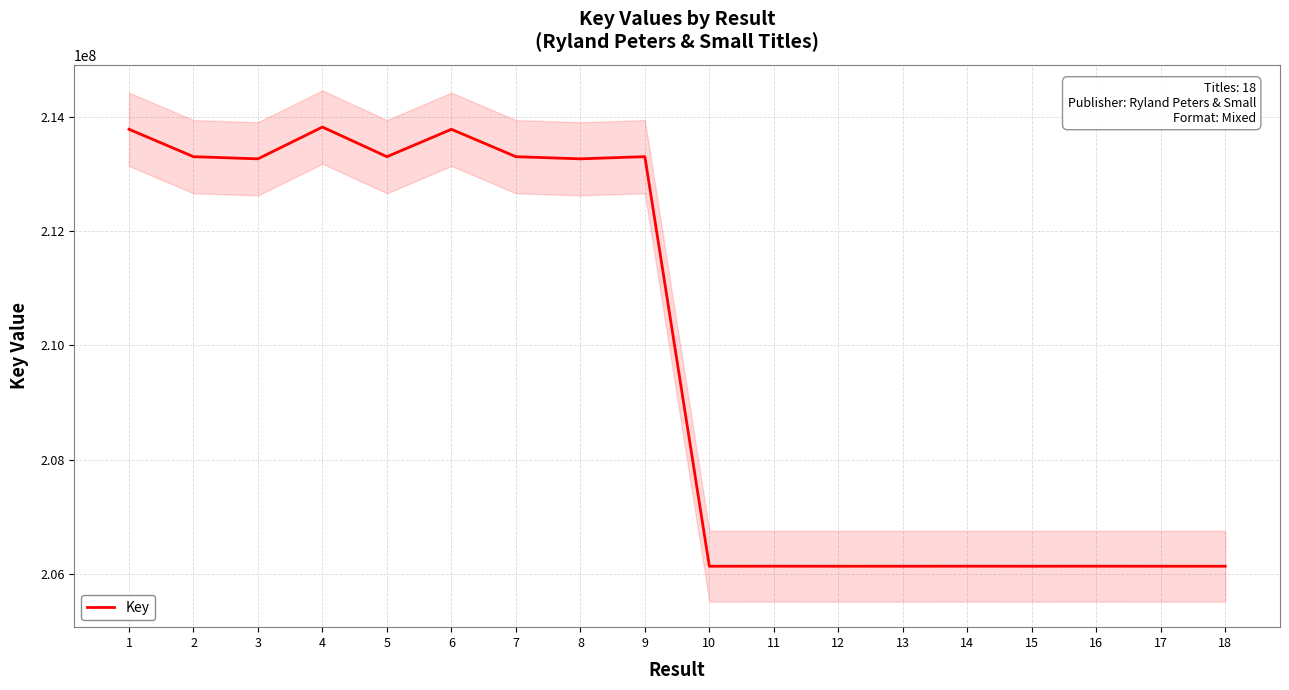

At which category does the chart reach its minimum across all series?

10